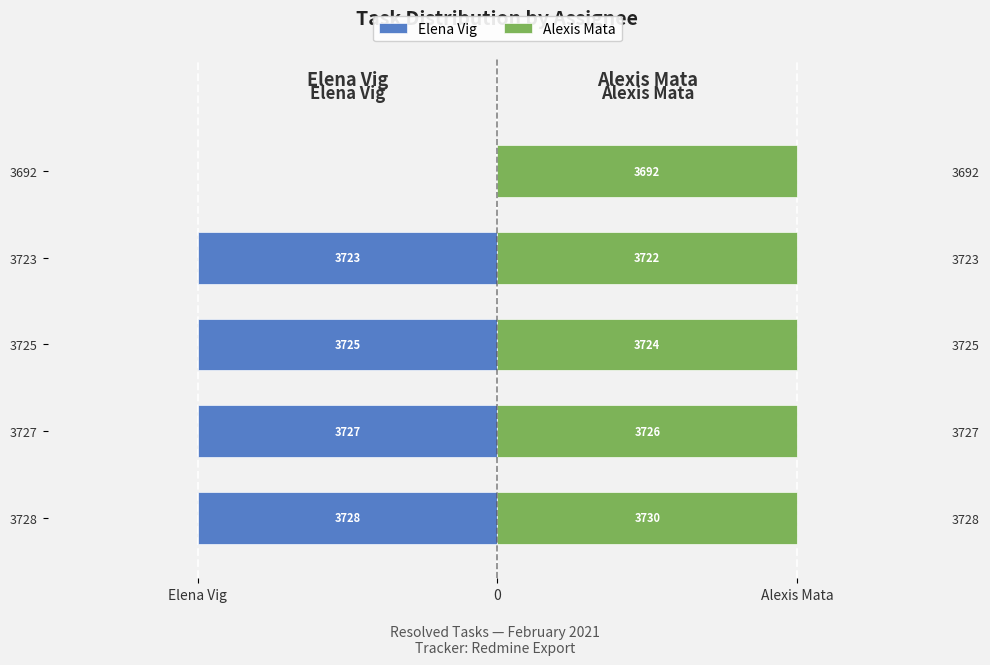

How many data points does each series have?

5